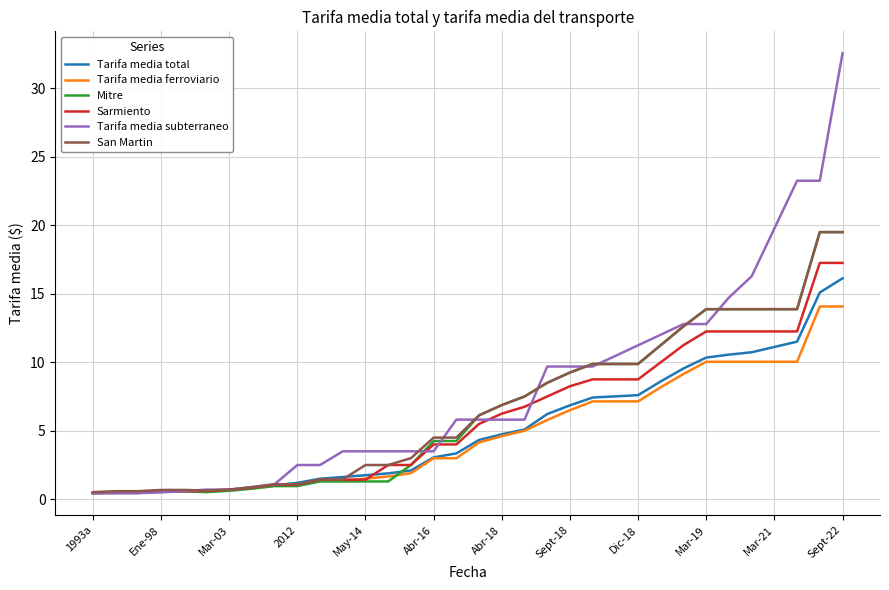

Which series has the widest spread of values?

Tarifa media subterraneo